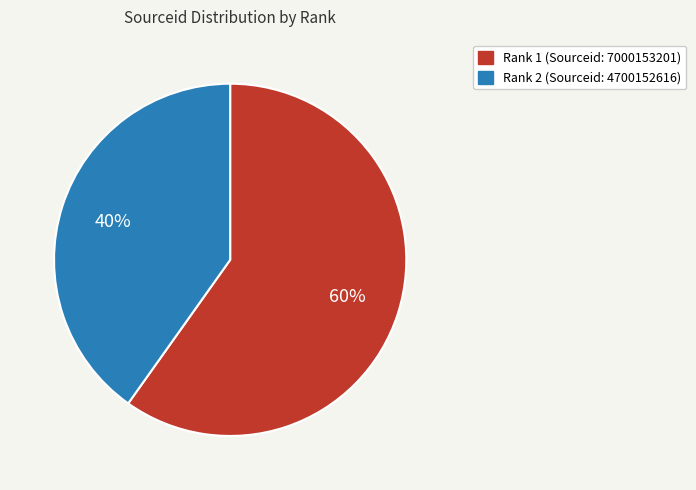

To the nearest percent, what is the average slice percentage?

50%